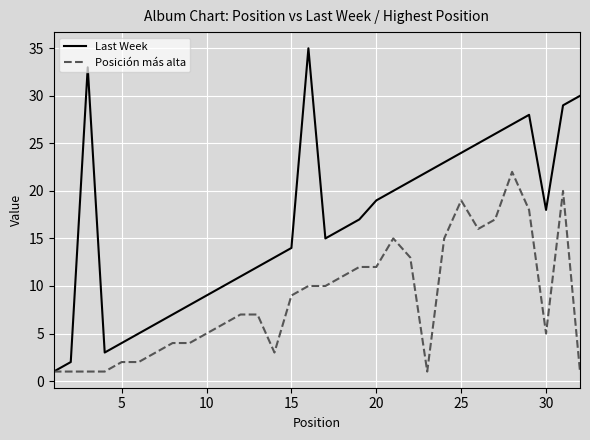

What is the greatest value displayed?

35